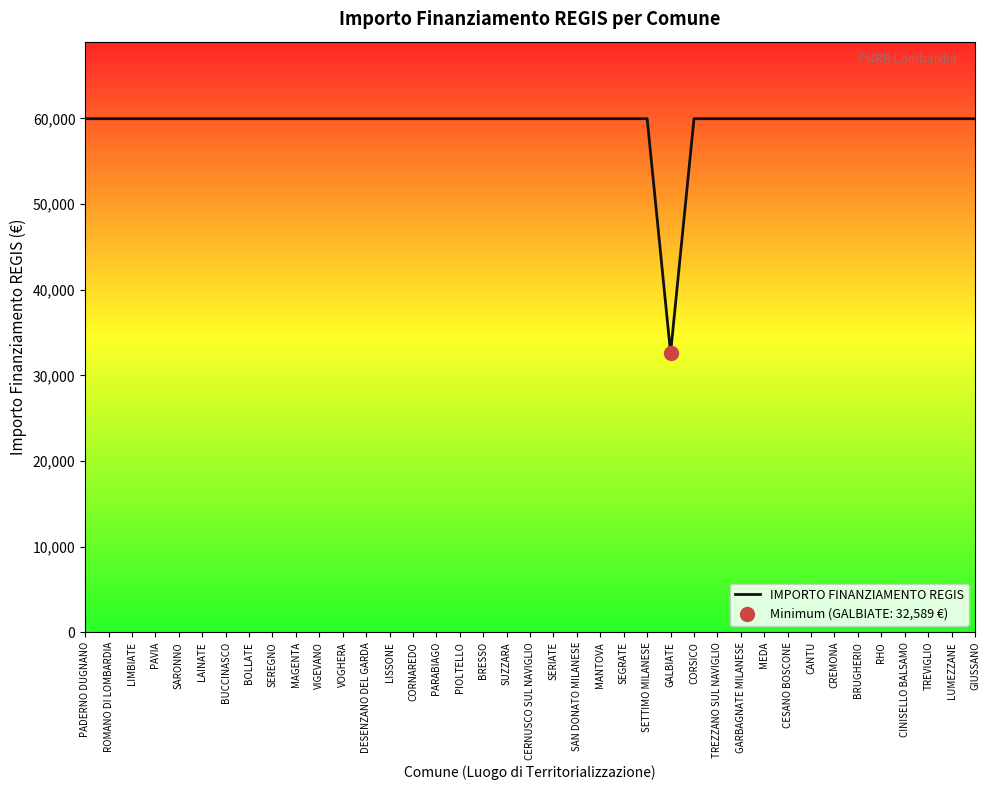

How many data points are less than 59966?

1